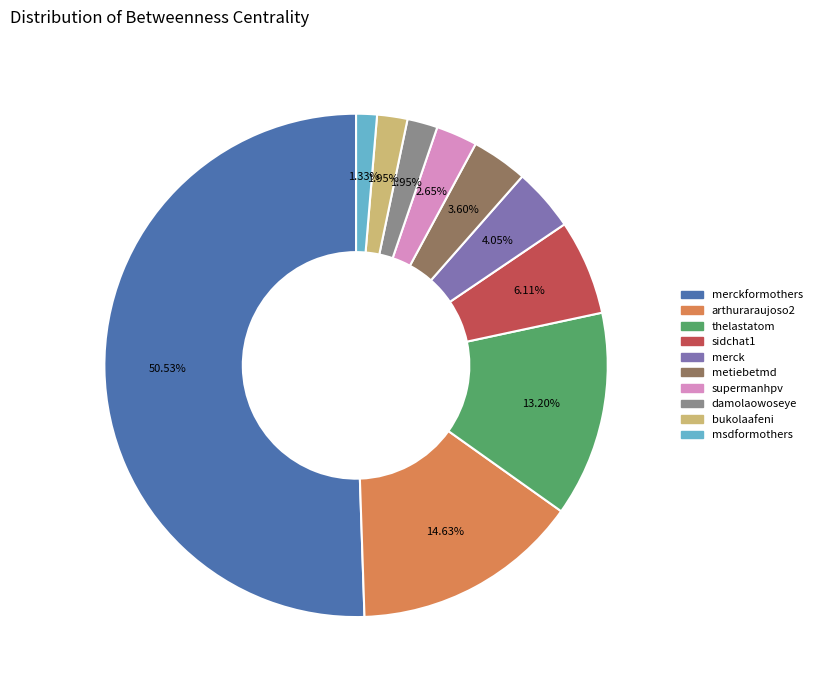

Is there any slice that represents more than half of the pie?

Yes